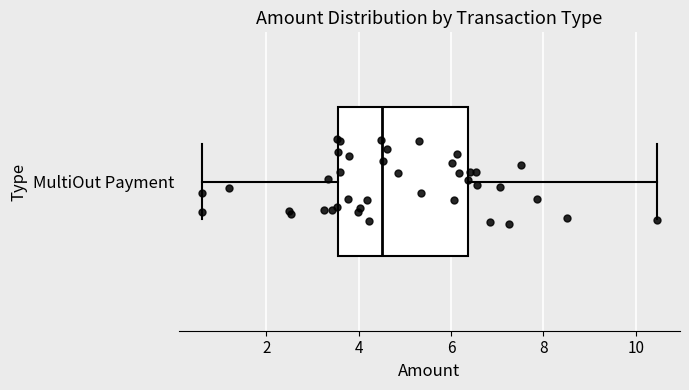

Read this box plot against the x-axis: the position of the median line, the range covered by the box, and the ends of both whiskers. The values are not printed on the chart, so give them approximately, as read against the axis.

median 4.6, box 3.6 to 6.4, whiskers 0.6 to 10.4